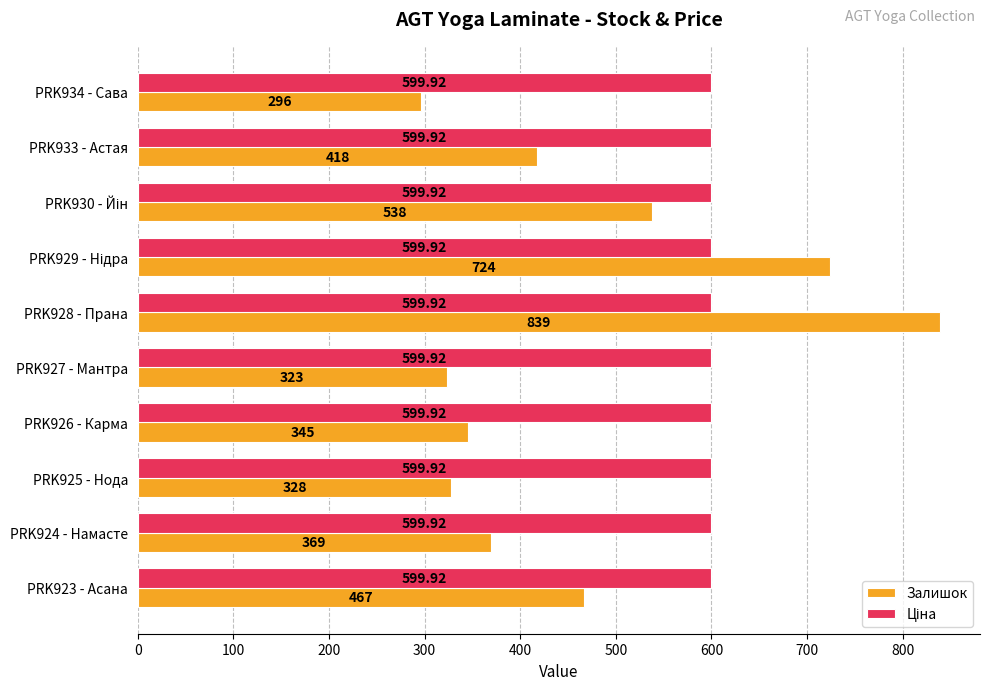

At how many categories does at least one series exceed 435?

10